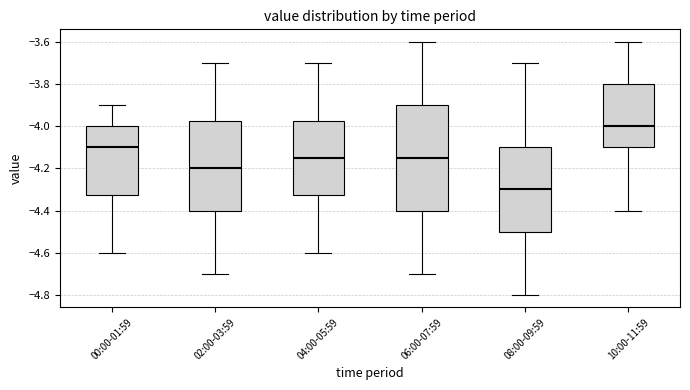

Which box's median line is the lowest?

08:00-09:59